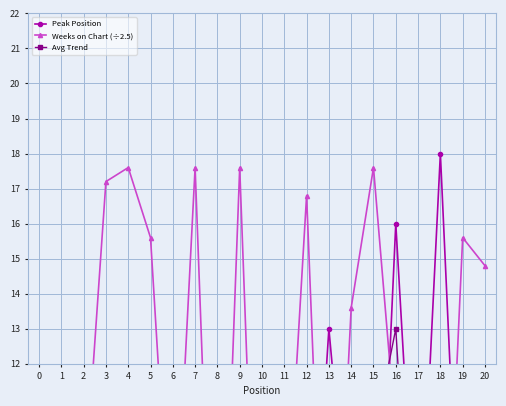

At which label is Peak Position closest to 9?

8